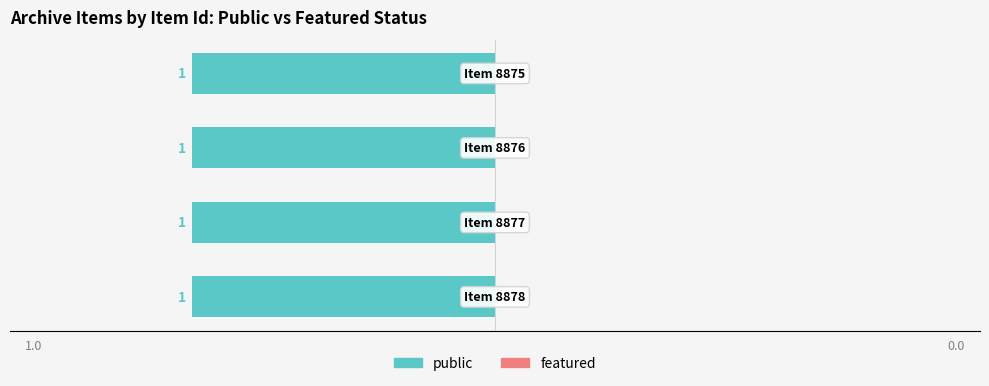

True or false: featured has a value of 0 at 8878.

True